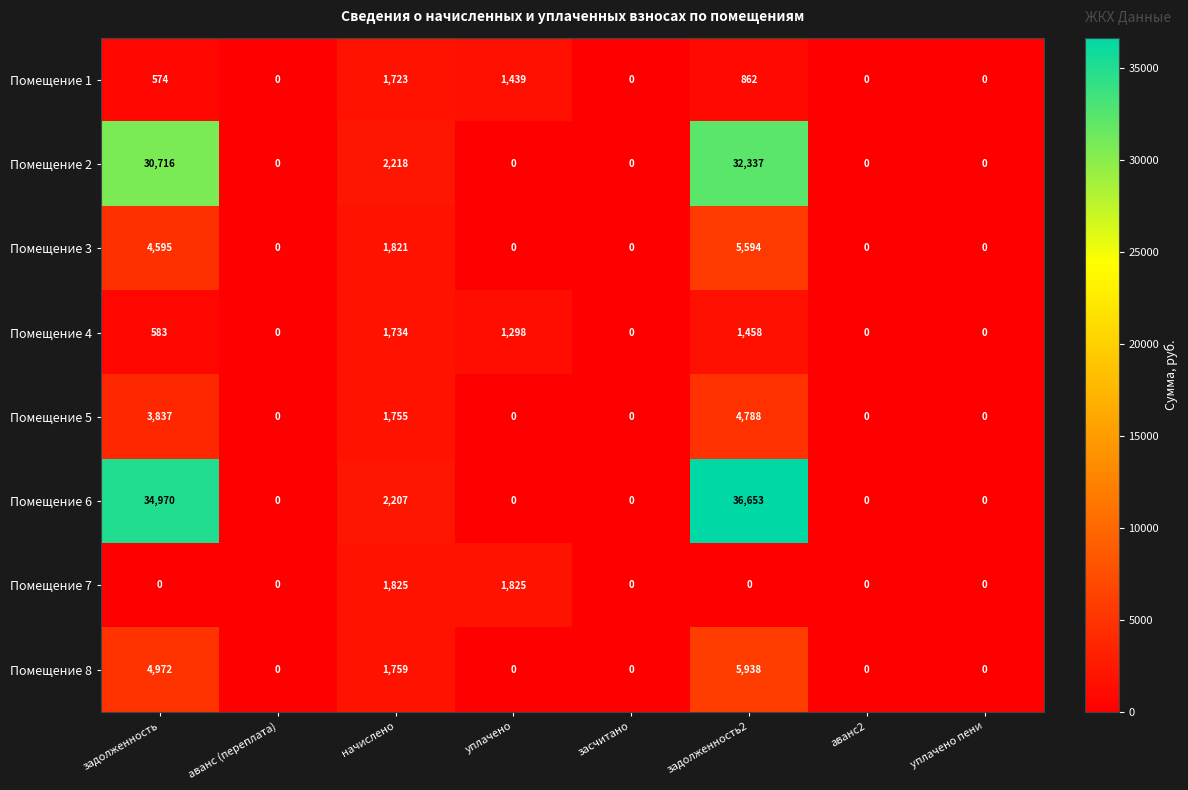

What is the difference between the second highest and second lowest values in the Помещение 4 series?

1458